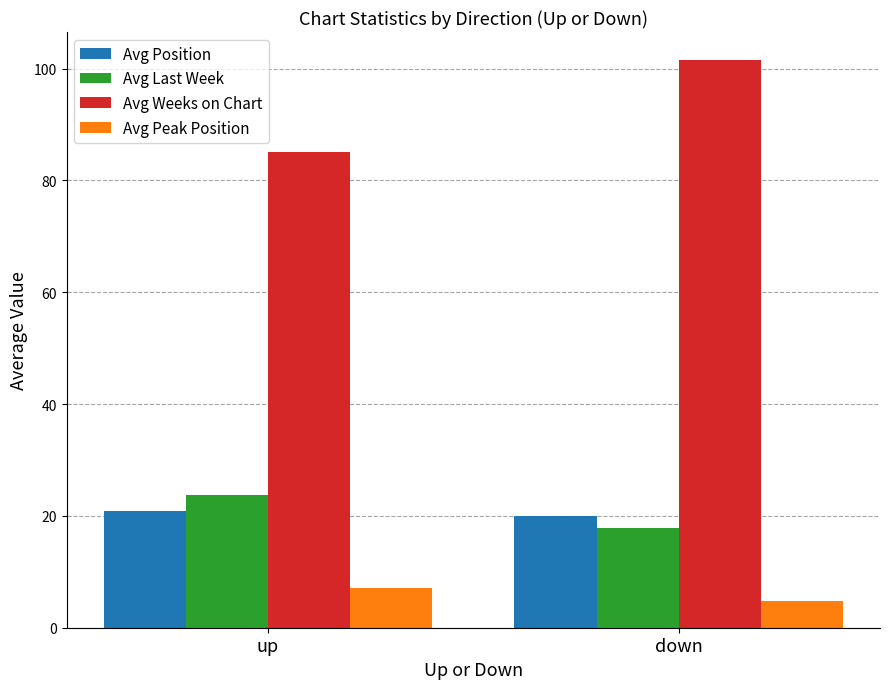

What are all the series names shown in the legend?

Avg Position, Avg Last Week, Avg Weeks on Chart, Avg Peak Position